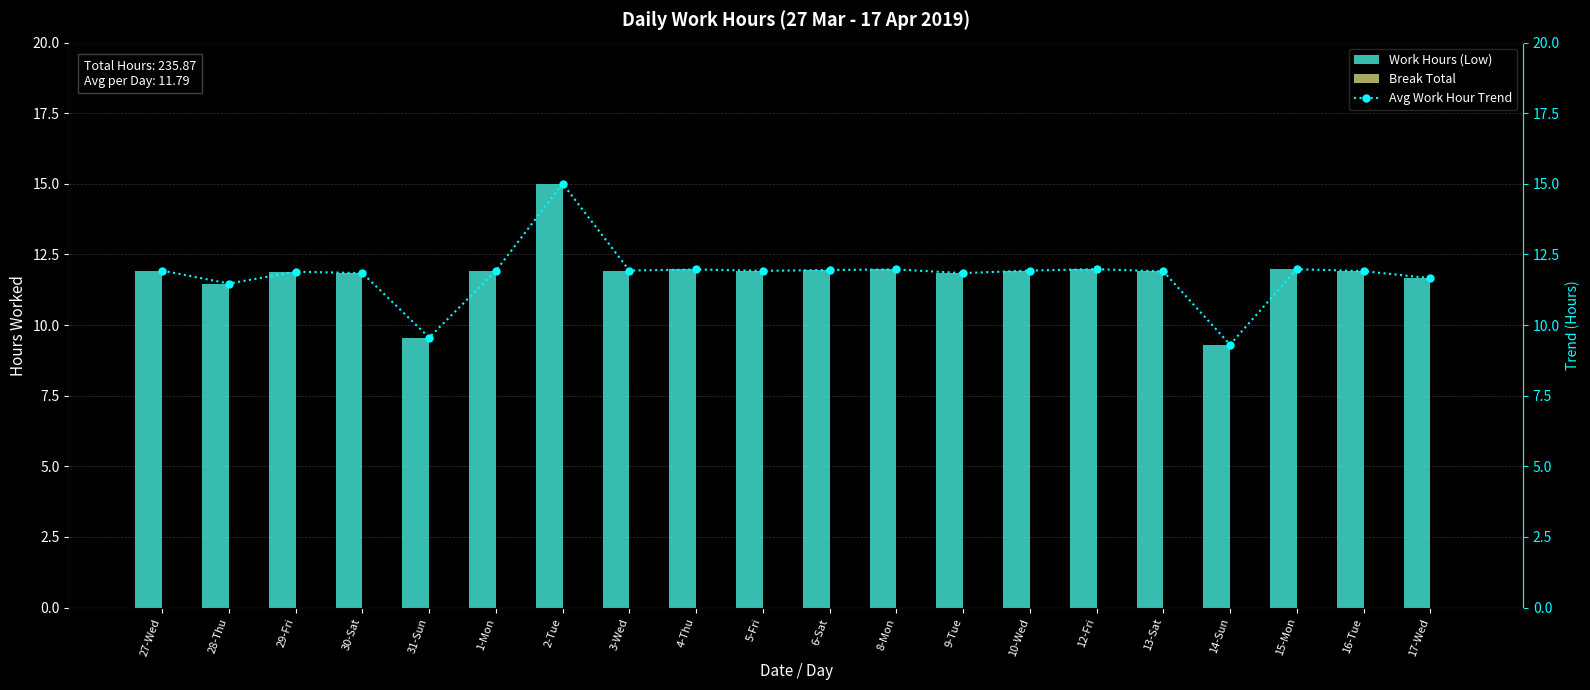

Which category has the lowest value in the Work Hours (Low) series?

14-Sun